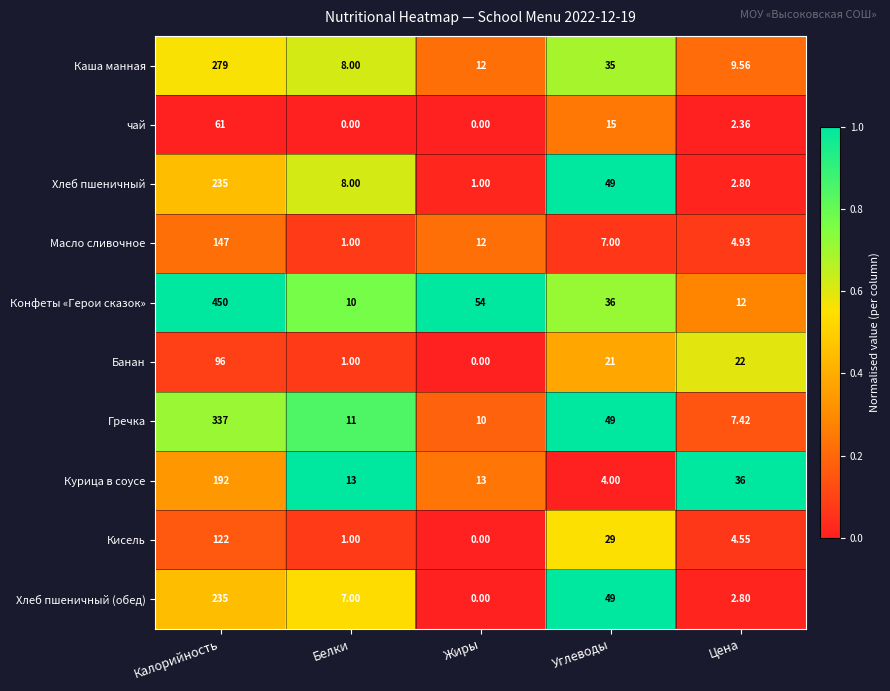

What is the total value across all series at Калорийность?

2154.0